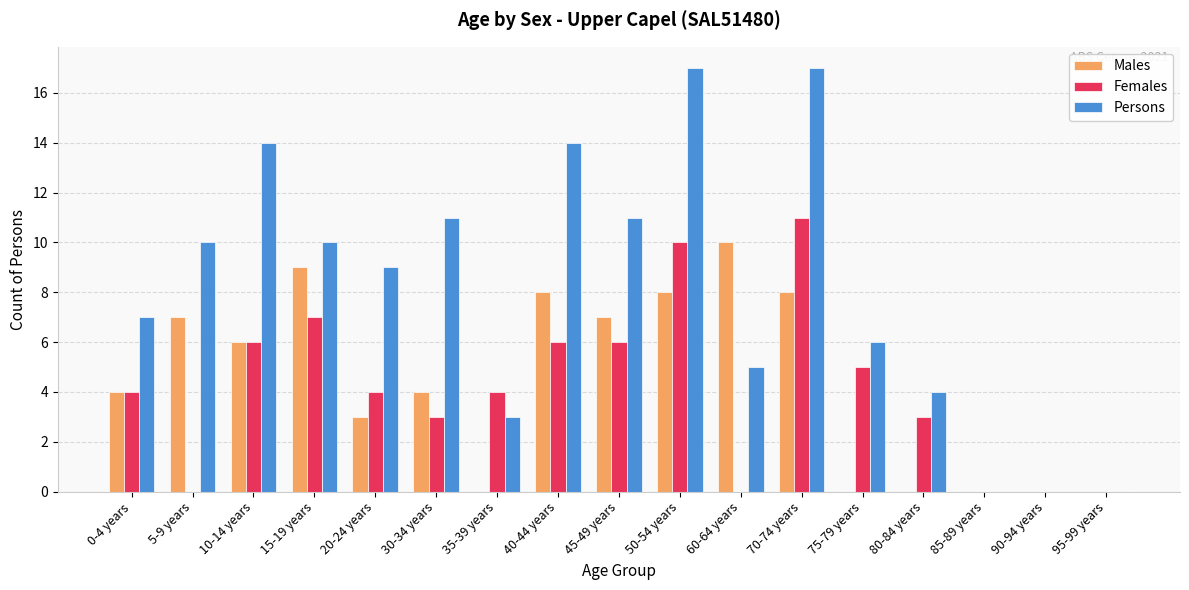

The value of Males at 45-49 years is 2. True or false?

False